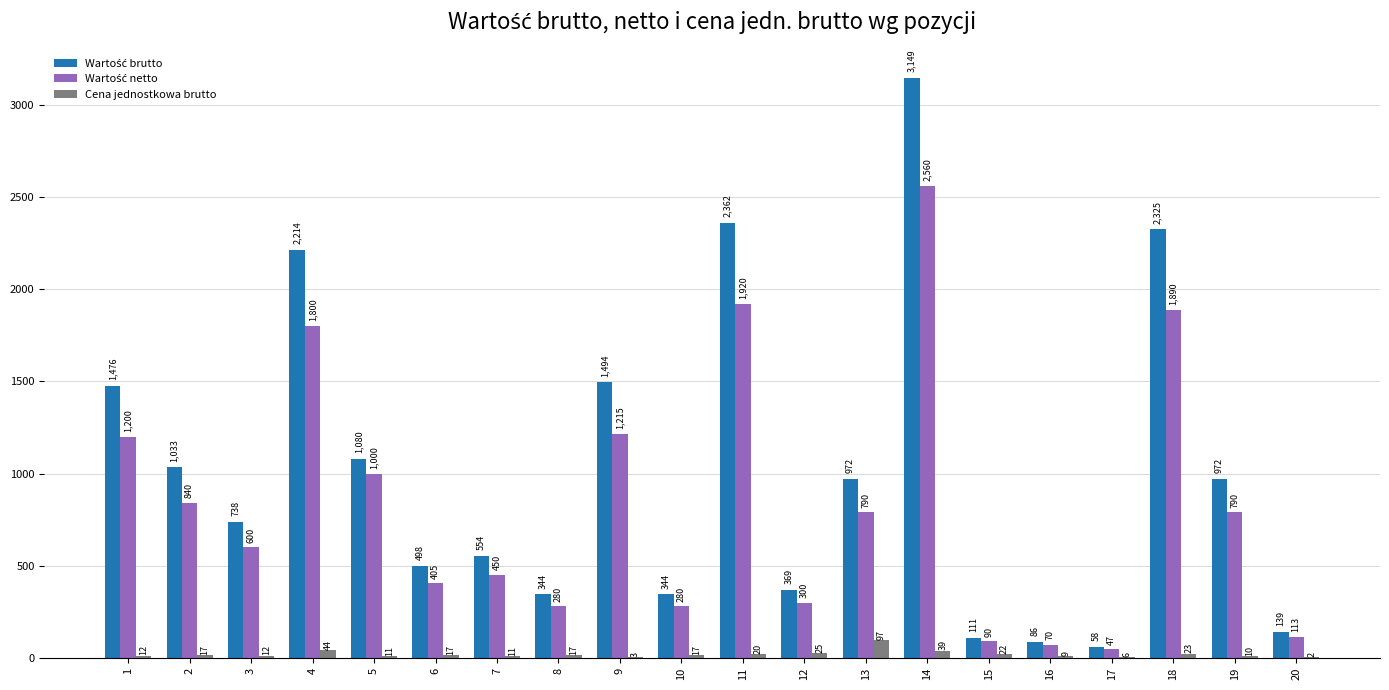

Which category has the highest value across all series?

14